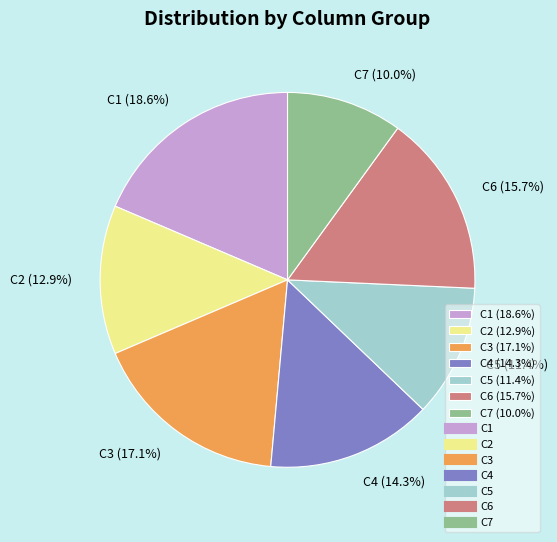

Between C2 (12.9%) and C3 (17.1%), which is larger?

C3 (17.1%)